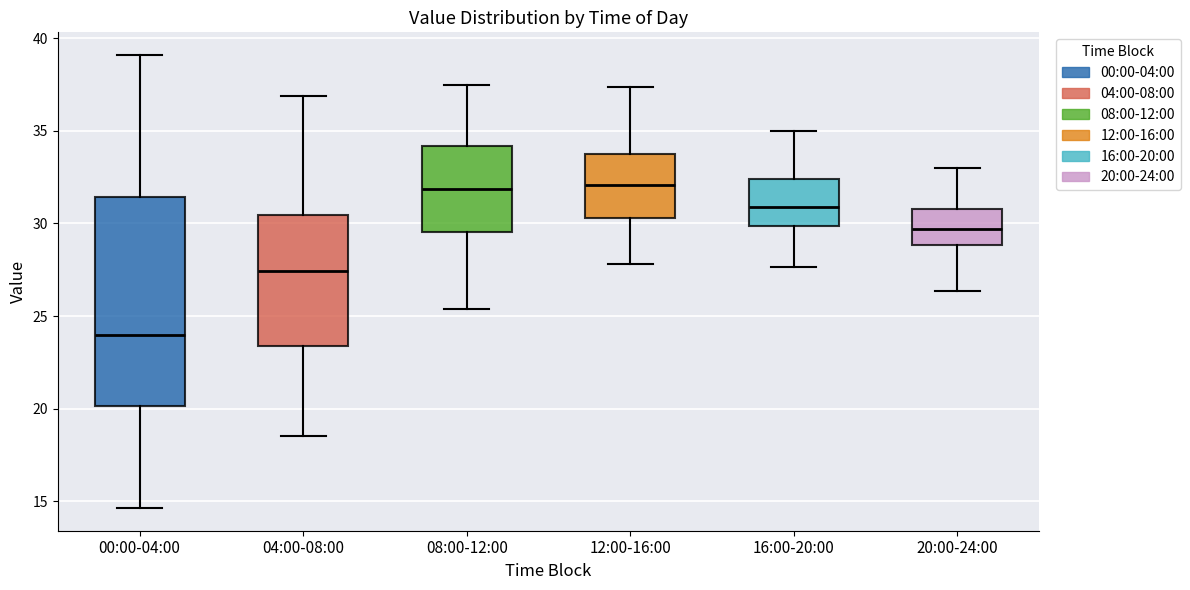

Reading left to right, transcribe this box plot: for each box, give where its median line is, the range the box spans, and where its two whiskers end, as read against the y-axis. The values are not printed on the chart, so give them approximately, as read against the axis.

00:00-04:00: median 24.0, box 20.0 to 31.5, whiskers 14.5 to 39.0
04:00-08:00: median 27.5, box 23.5 to 30.5, whiskers 18.5 to 37.0
08:00-12:00: median 32.0, box 29.5 to 34.0, whiskers 25.5 to 37.5
12:00-16:00: median 32.0, box 30.5 to 34.0, whiskers 28.0 to 37.5
16:00-20:00: median 31.0, box 30.0 to 32.5, whiskers 27.5 to 35.0
20:00-24:00: median 29.5, box 29.0 to 31.0, whiskers 26.5 to 33.0